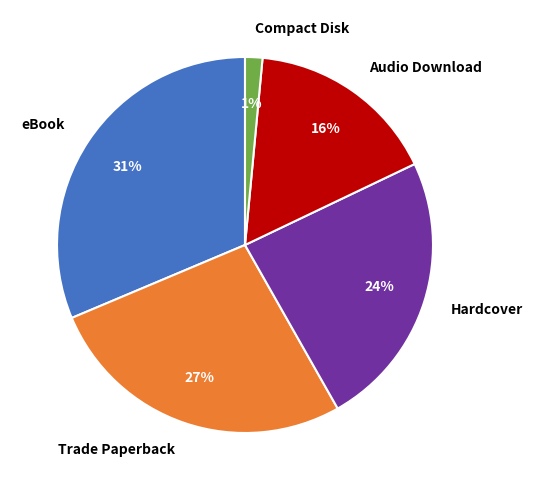

Is eBook the majority of the pie?

No